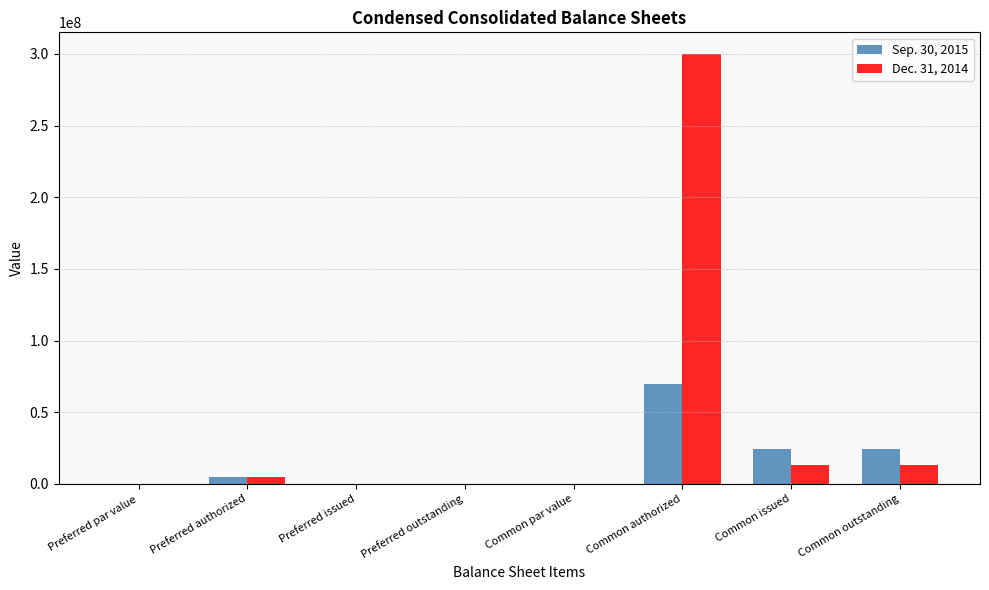

Is it true that Dec. 31, 2014 equals 0.0 at Preferred outstanding?

True